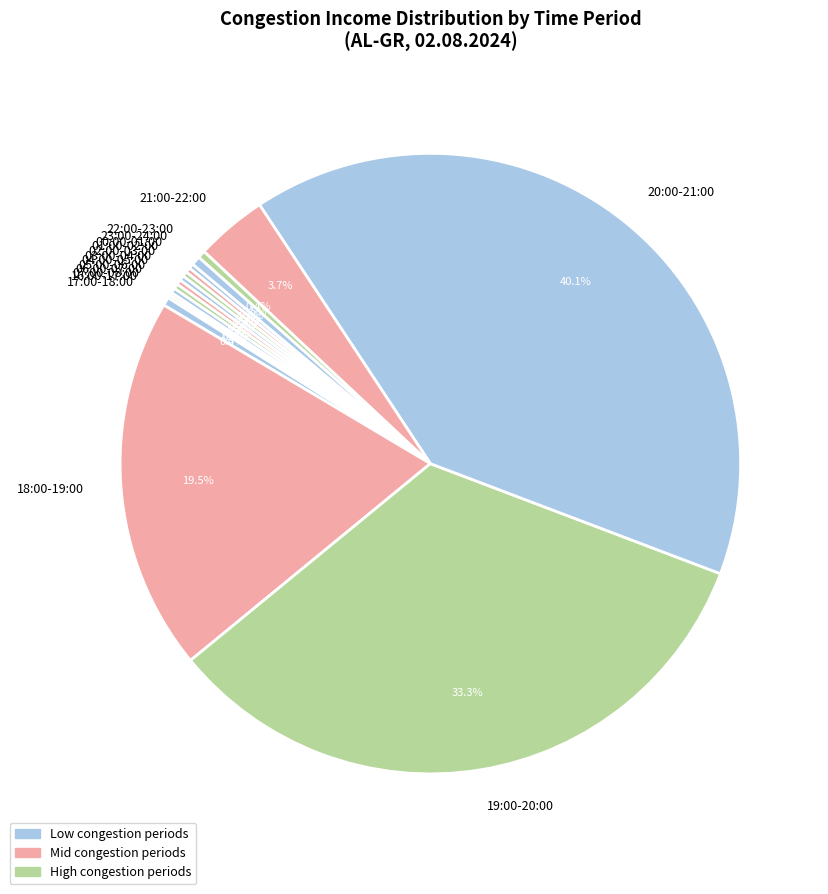

What percentage is NOT represented by 21:00-22:00?

96.3%